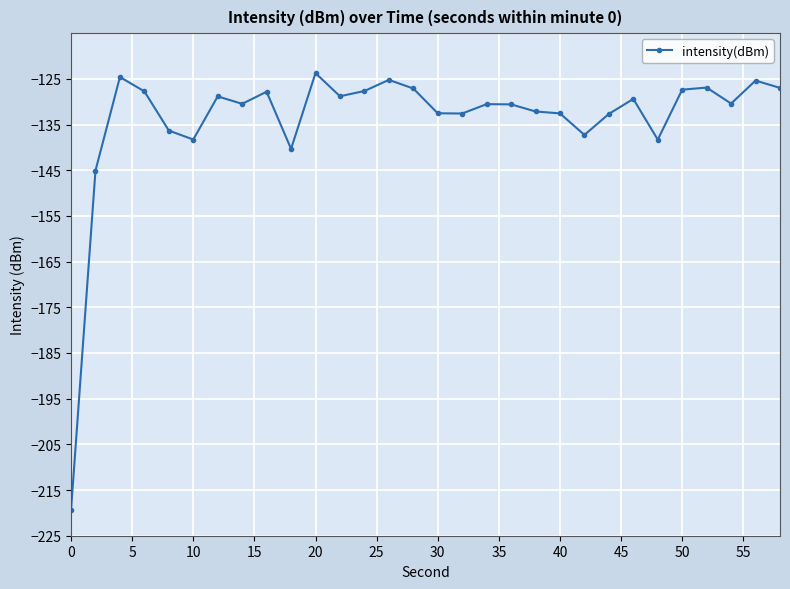

What is the minimum value shown in the chart?

-219.4